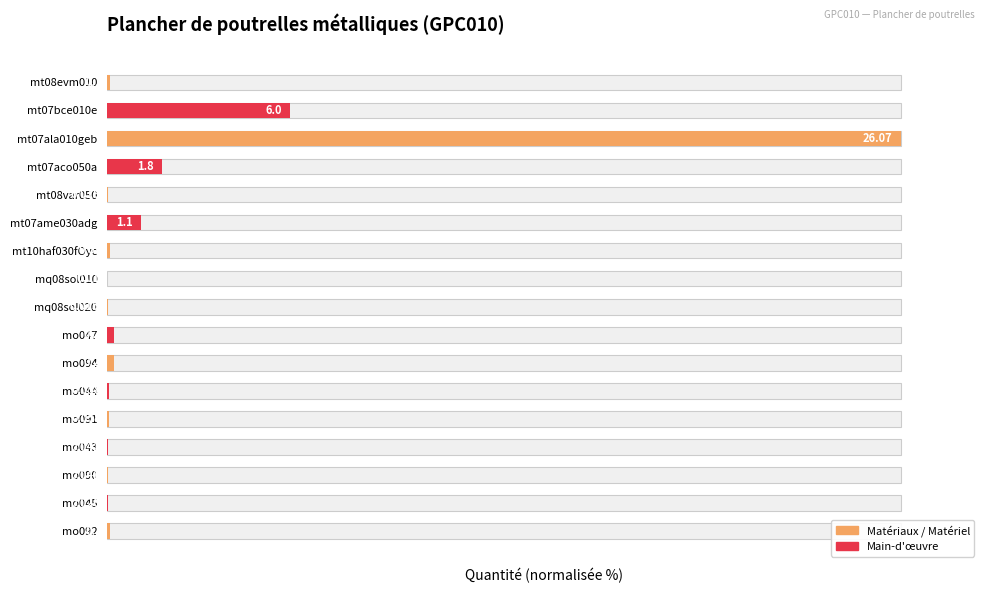

Rank the categories by value from highest to lowest.

mt07ala010geb, mt07bce010e, mt07aco050a, mt07ame030adg, mo047, mo094, mt08evm010, mo092, mt10haf030fOyc, mo044, mo091, mo043, mo090, mo045, mt08var050, mq08sol020, mq08sol010